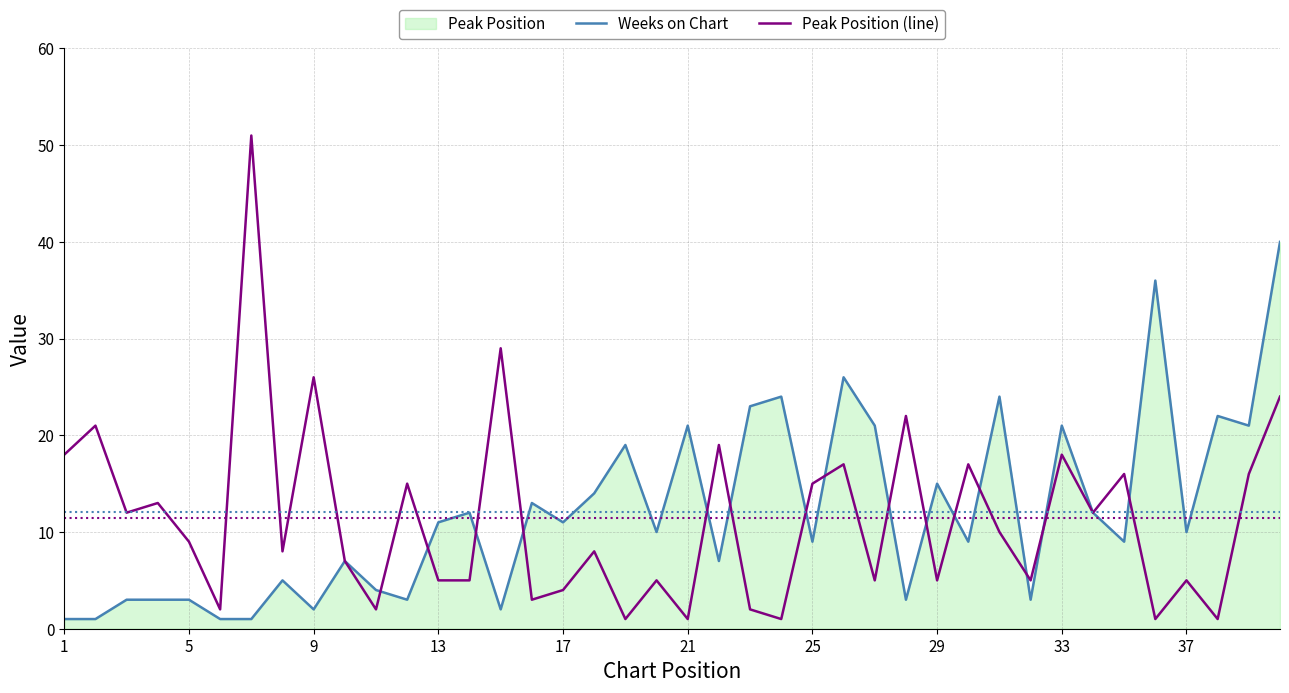

Which series has the widest spread of values?

Peak Position (line)